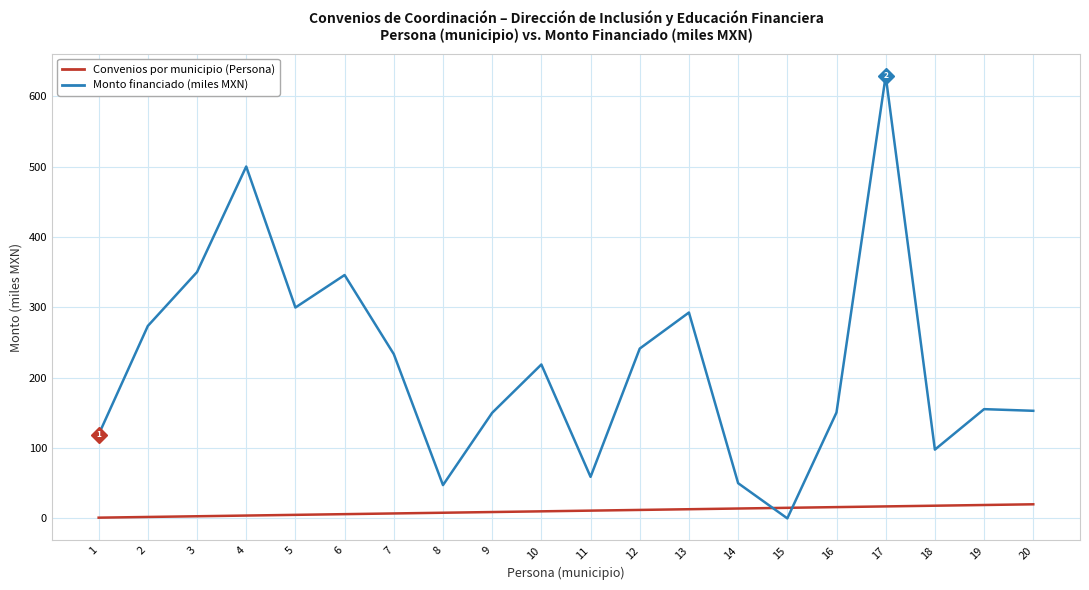

What value does the Convenios por municipio (Persona) series have at 19?

19.0